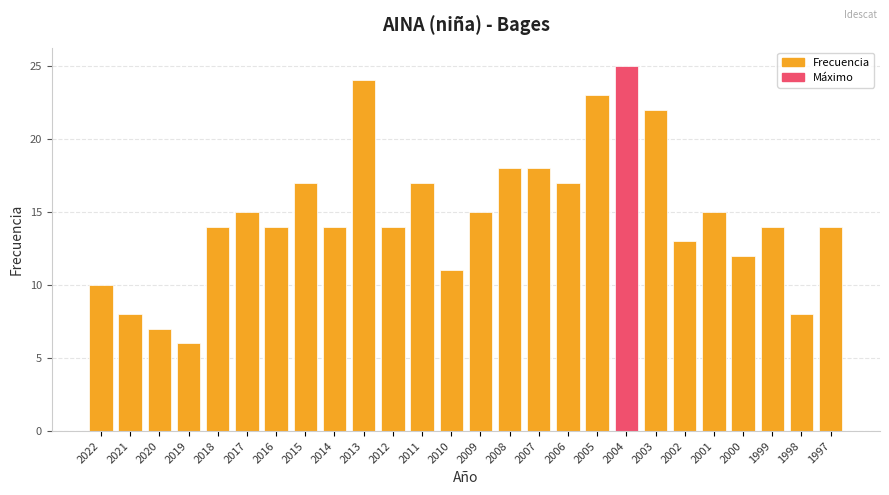

What is the difference between the second highest and second lowest values?

17